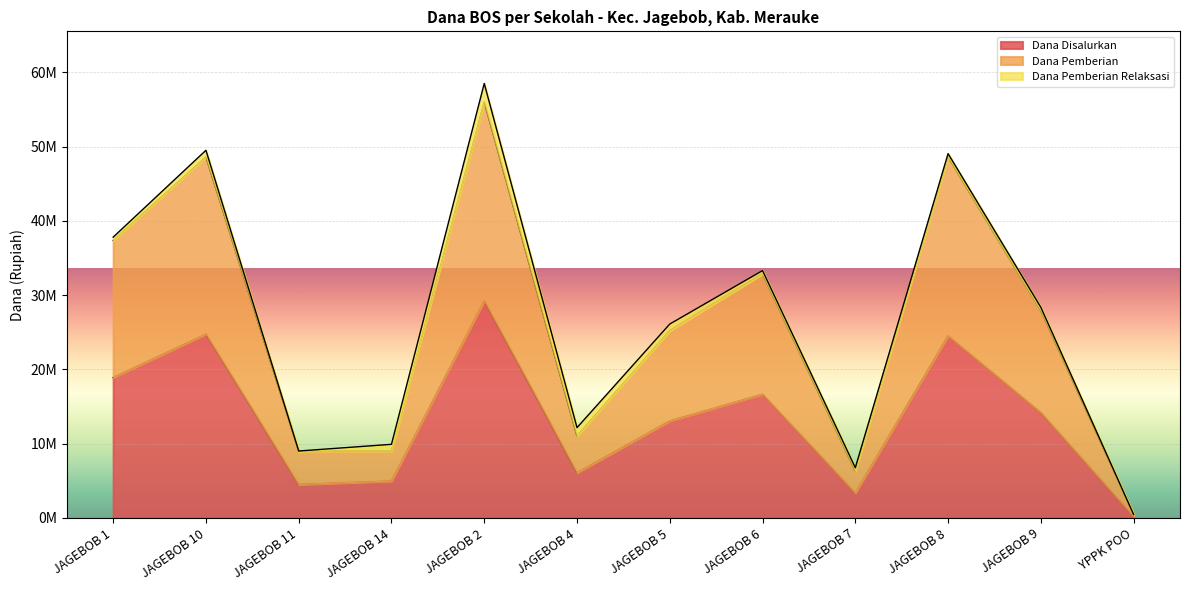

What is the average value of the Dana Pemberian series?

26025000